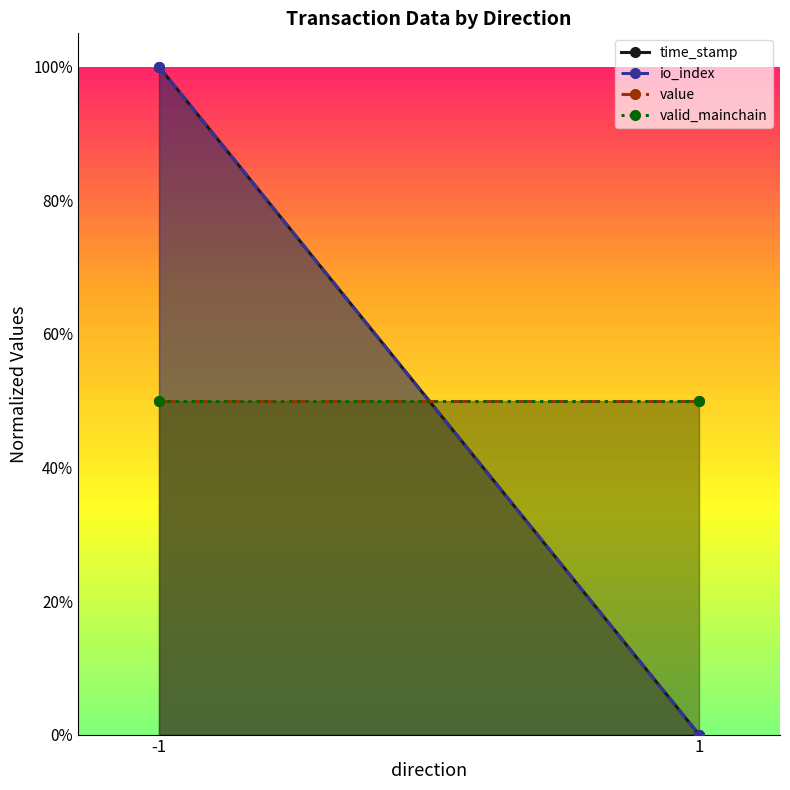

How many lines are shown in the chart?

4